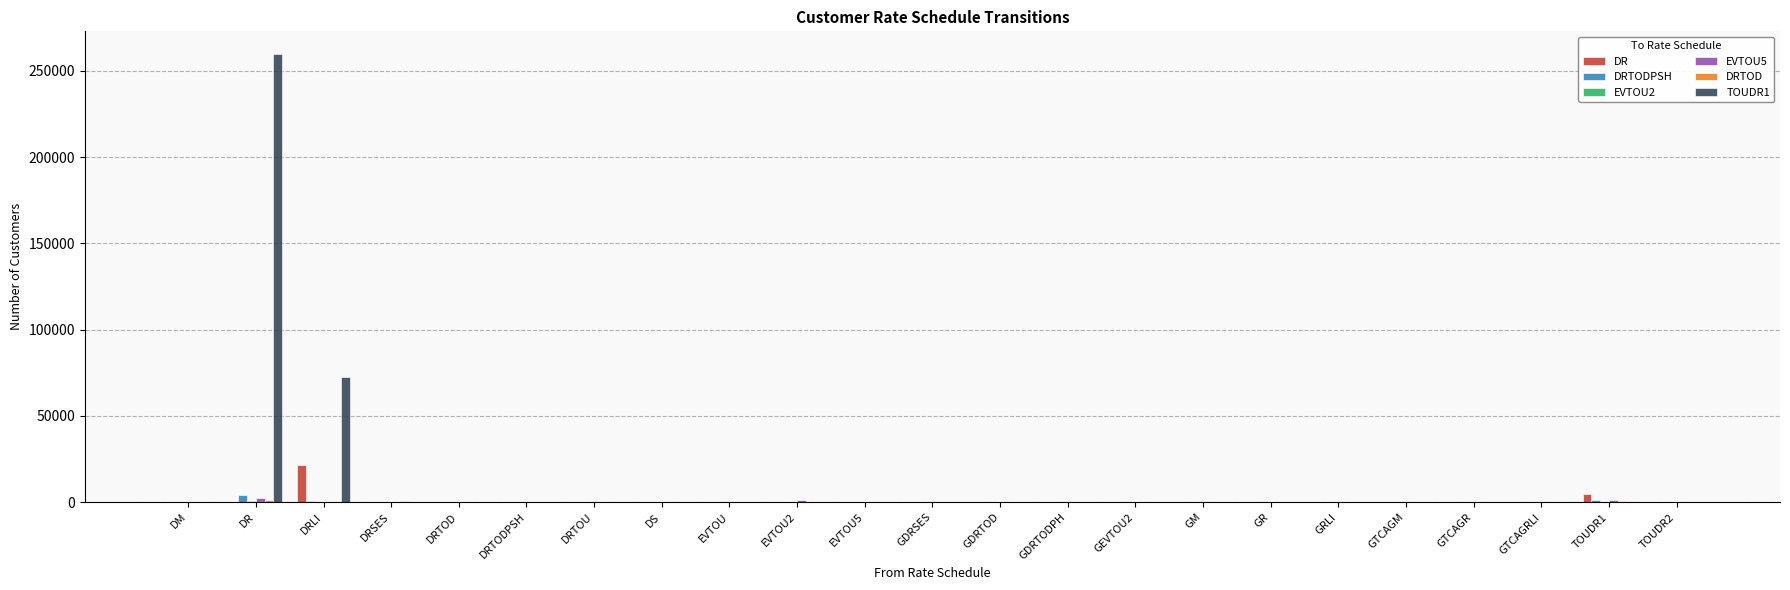

How many series are shown in this chart?

6